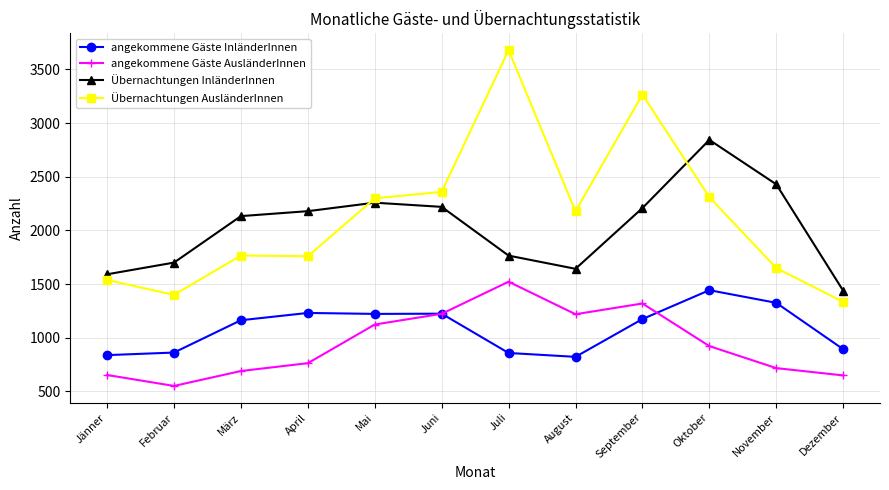

How many lines are shown in the chart?

4